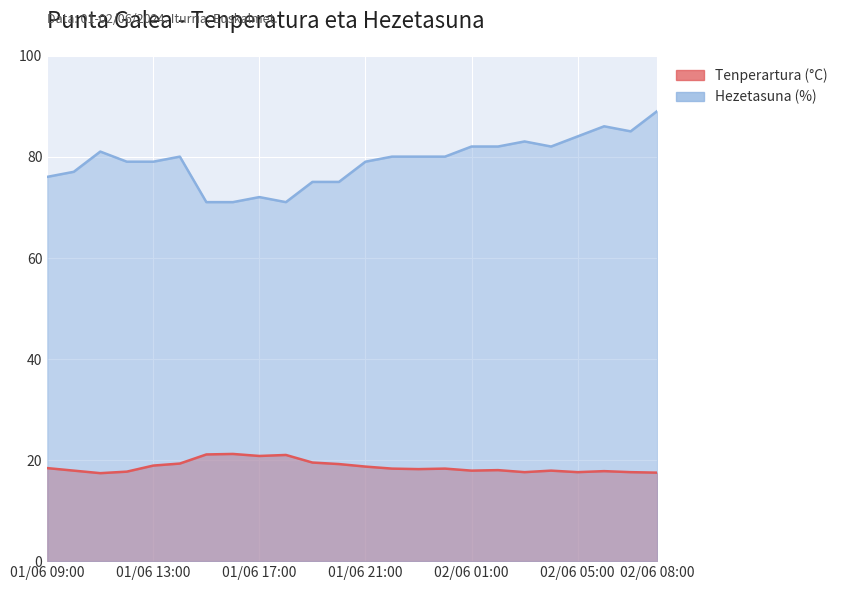

List the labels in order of Hezetasuna (%) value, largest first.

02/06 08:00, 02/06 06:00, 02/06 07:00, 02/06 05:00, 02/06 03:00, 02/06 01:00, 02/06 02:00, 02/06 04:00, 01/06 11:00, 01/06 14:00, 01/06 22:00, 01/06 23:00, 02/06 00:00, 01/06 12:00, 01/06 13:00, 01/06 21:00, 01/06 10:00, 01/06 09:00, 01/06 19:00, 01/06 20:00, 01/06 17:00, 01/06 15:00, 01/06 16:00, 01/06 18:00